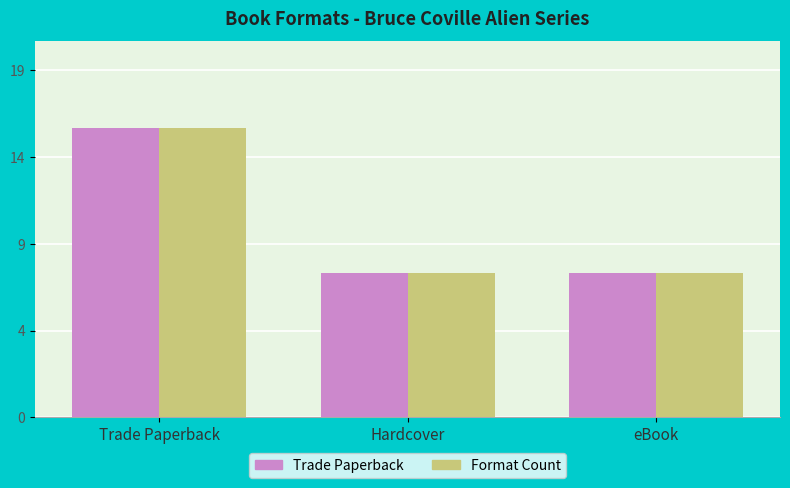

Does the chart contain stacked bars?

No